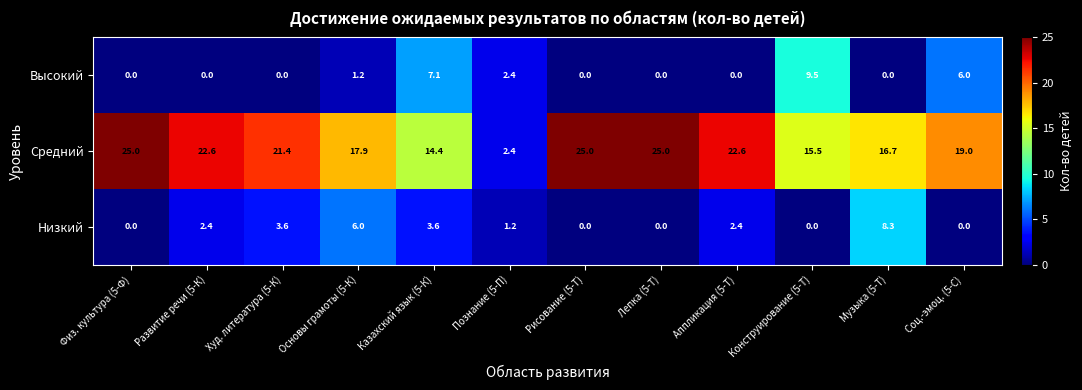

How many data points in Низкий are above 2?

6